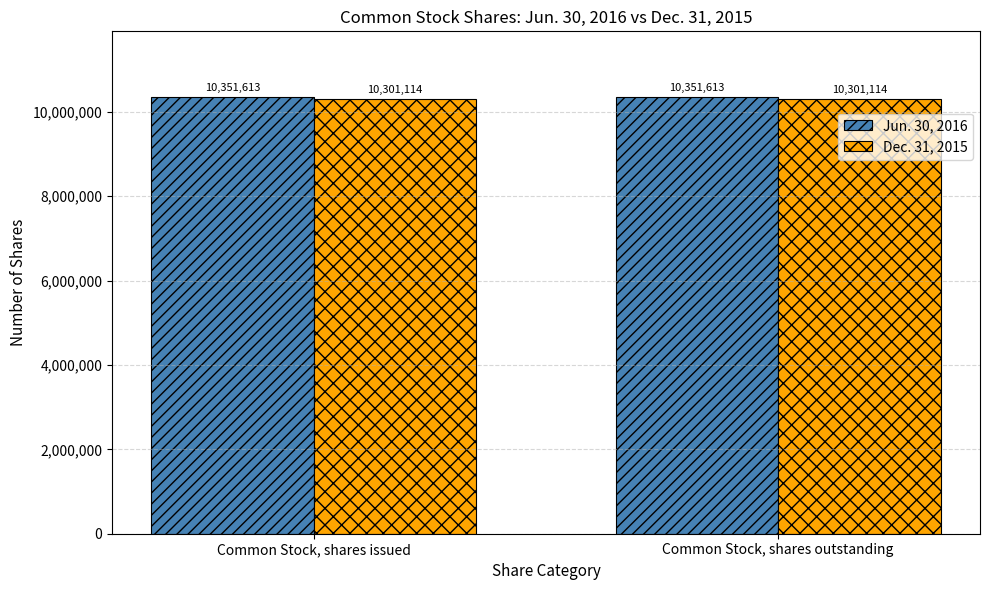

What is the difference between the highest and lowest values at Common Stock, shares issued?

50499